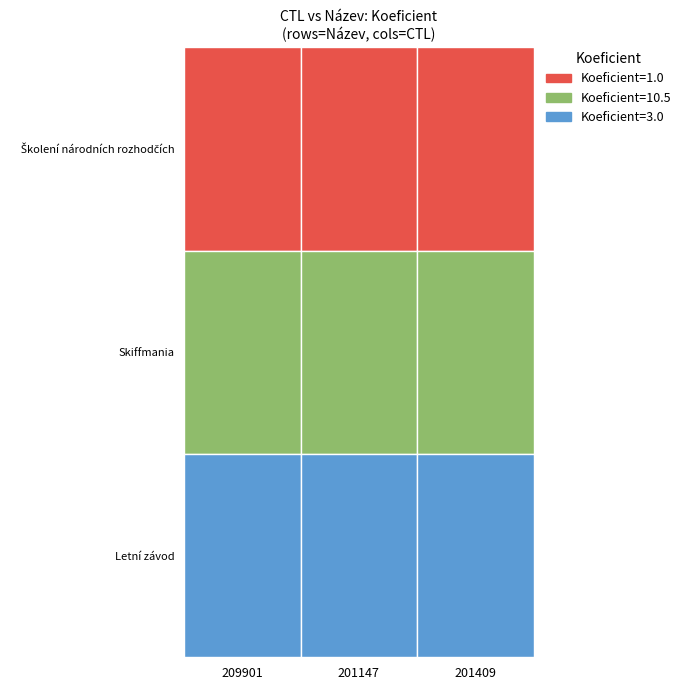

Rank the series at Letní závod from highest to lowest value.

209901, 201147, 201409